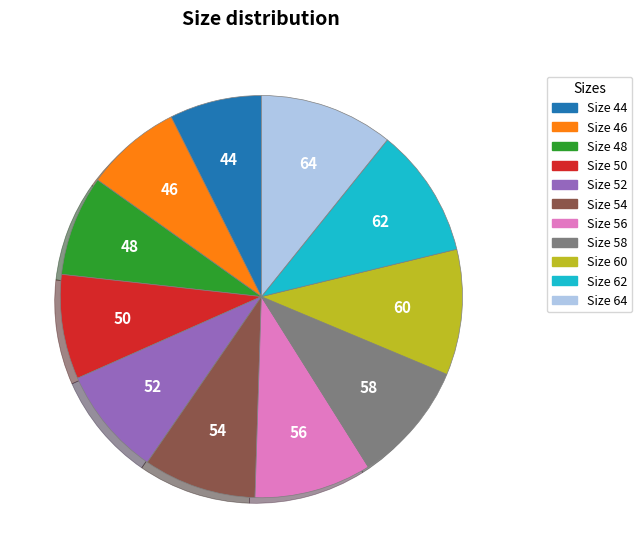

Is it true that 64 is 4% of the pie?

False